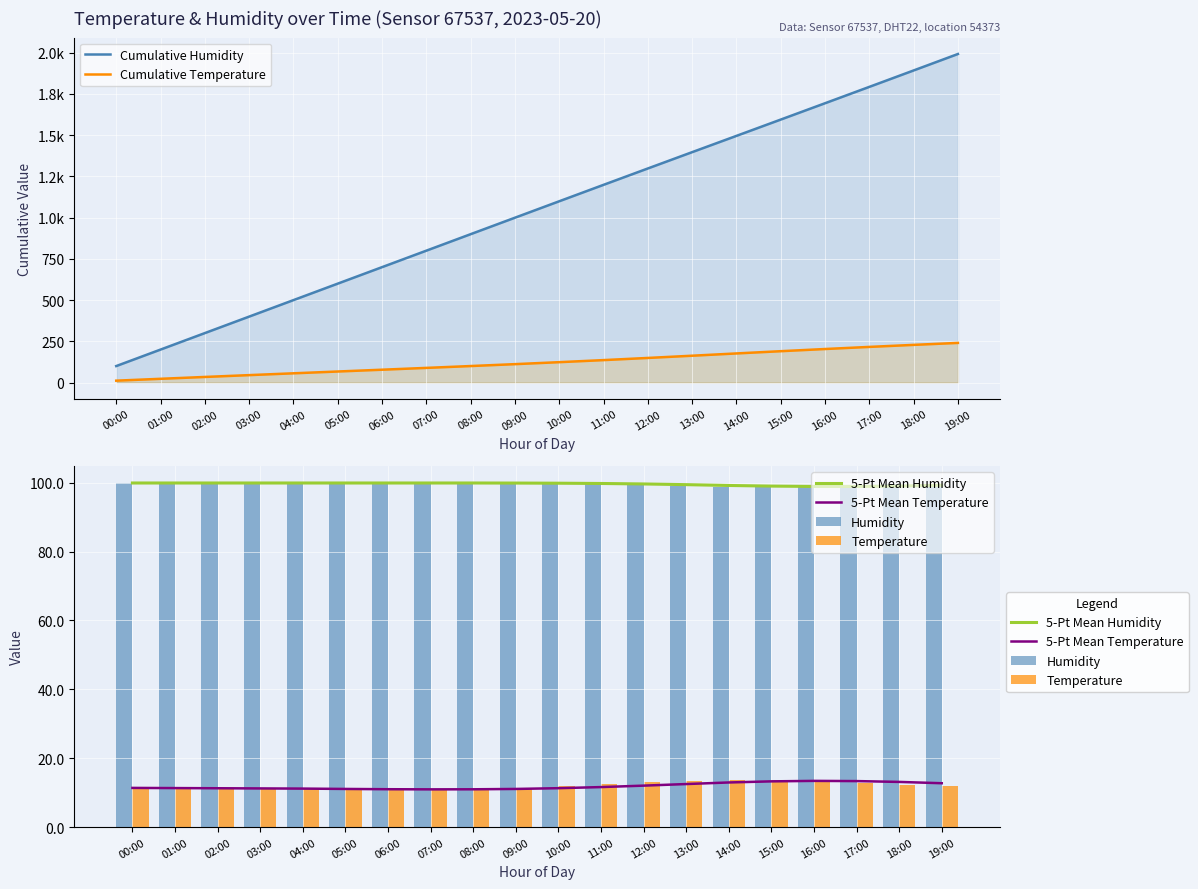

Which series has the largest range (max minus min)?

Cumulative Humidity